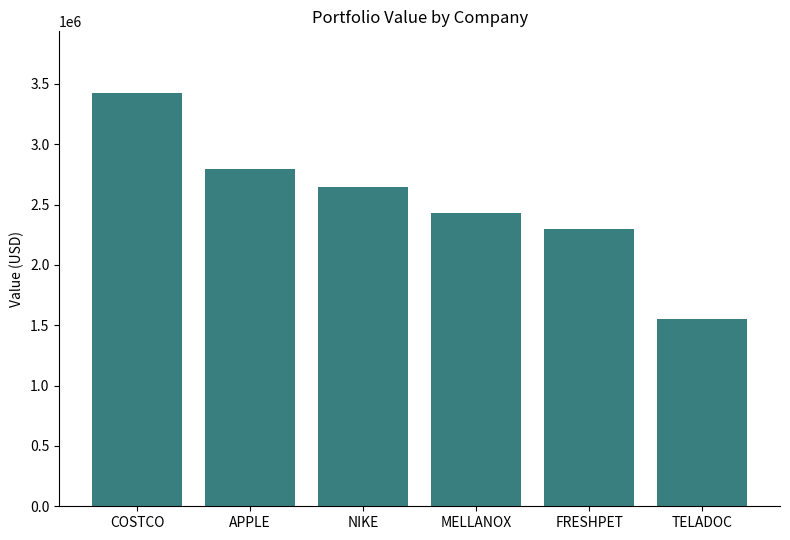

What value does the data have at COSTCO, to the nearest 10?

3422000